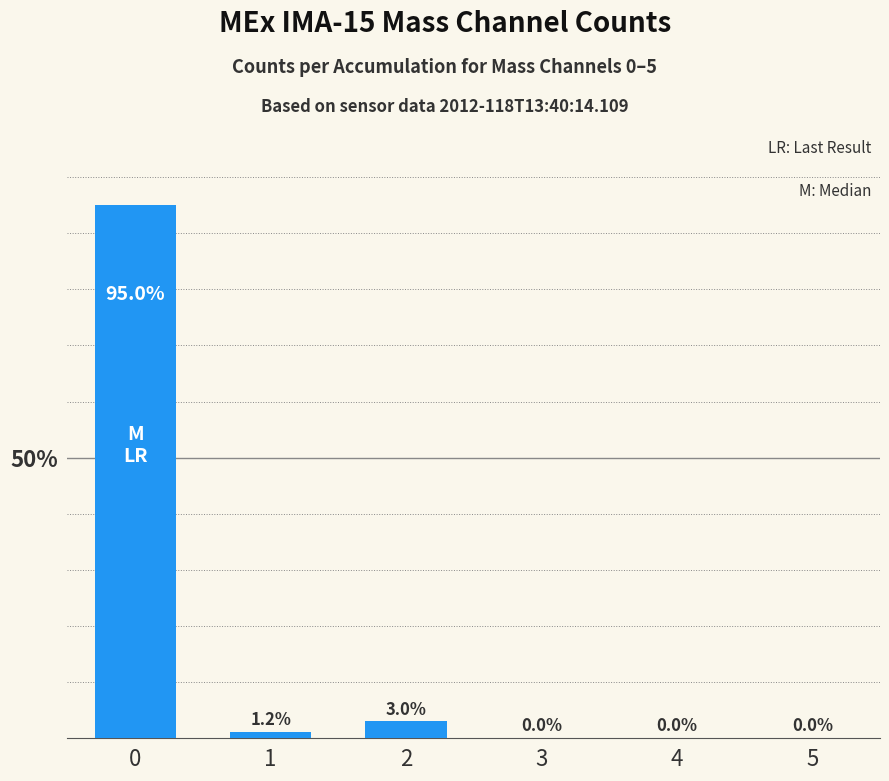

Reading left to right, transcribe all the data shown in this chart.

0=95.0	1=1.2	2=3.0	3=0.0	4=0.0	5=0.0